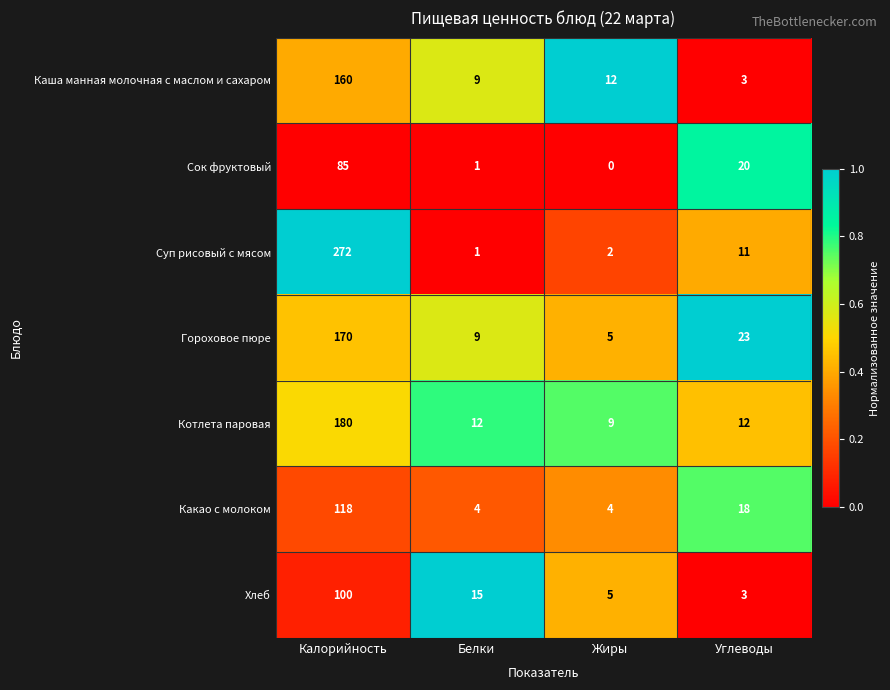

What is the average value of the Каша манная молочная с маслом и сахаром series?

46